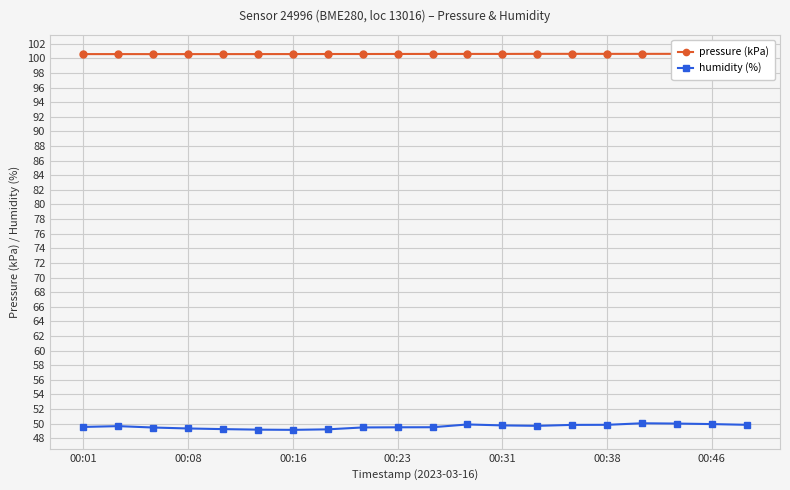

What is the value of the humidity (%) point at the 3rd from the left?

49.5